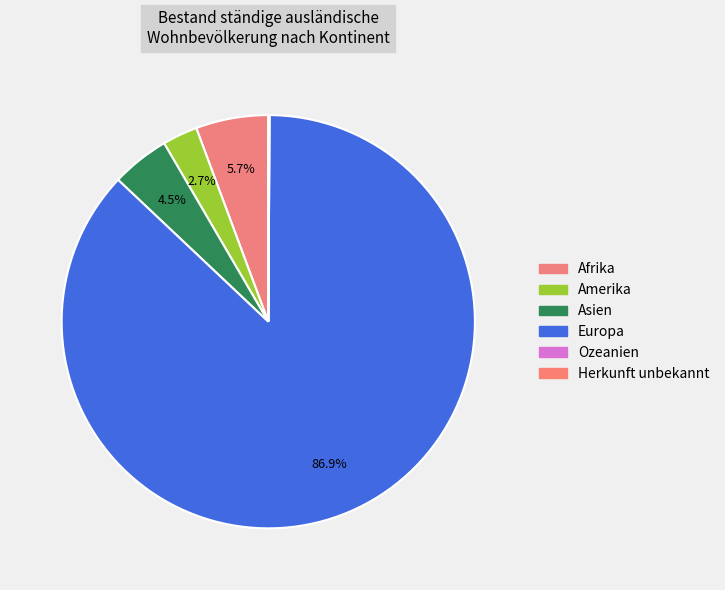

True or false: Ozeanien accounts for 1% of the total.

False